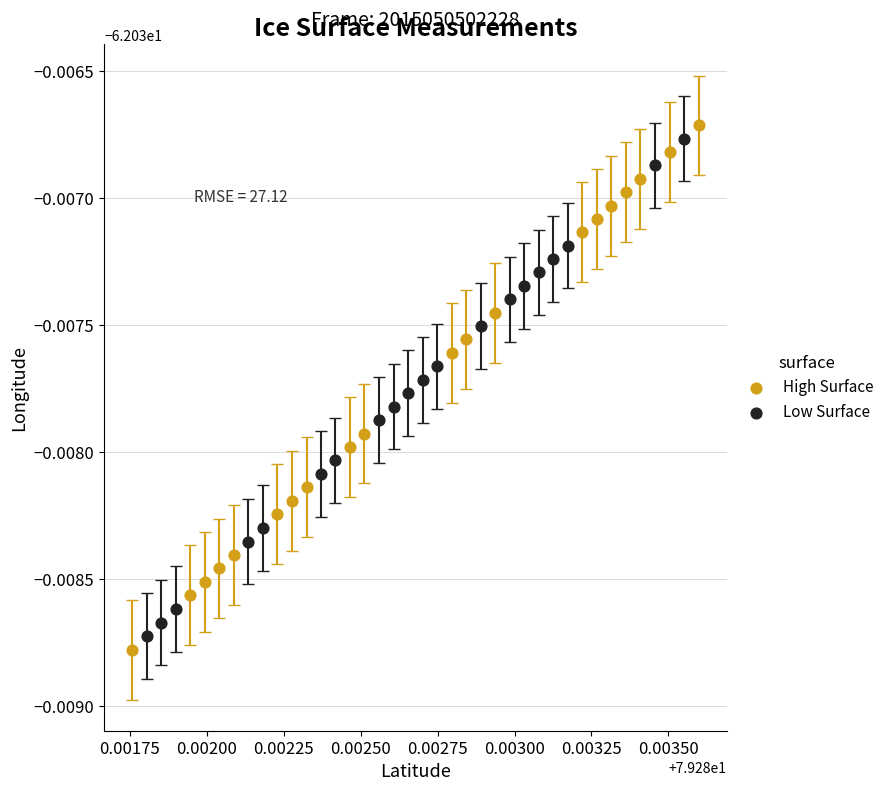

Which series contains the highest Y value?

High Surface